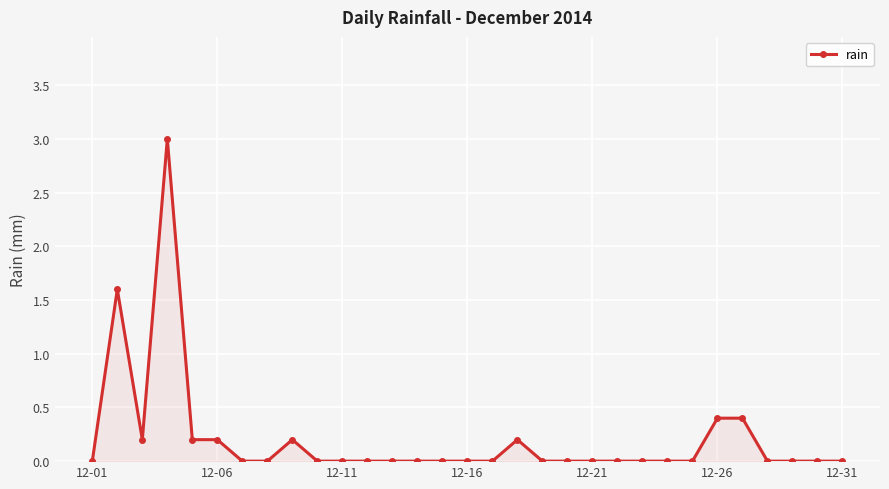

True or false: the data has more than 1 interior local peaks.

True